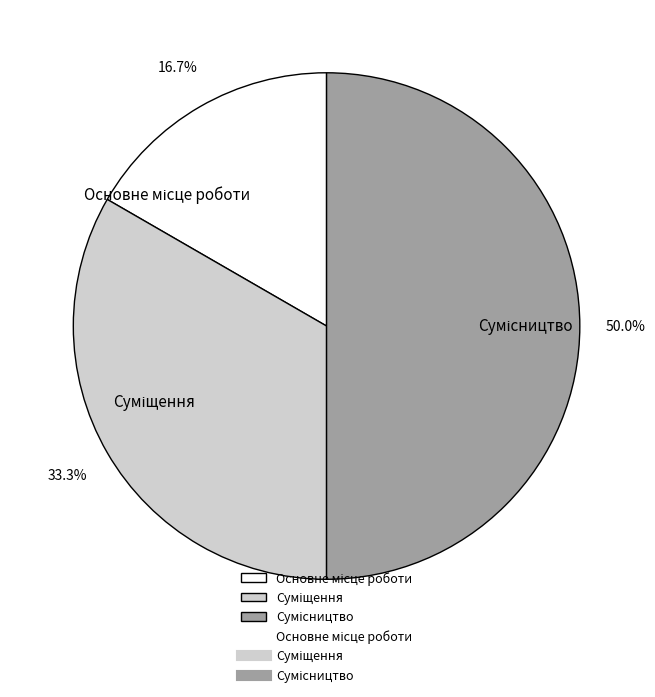

What percentage do Основне місце роботи and Сумісництво together represent?

66.7%